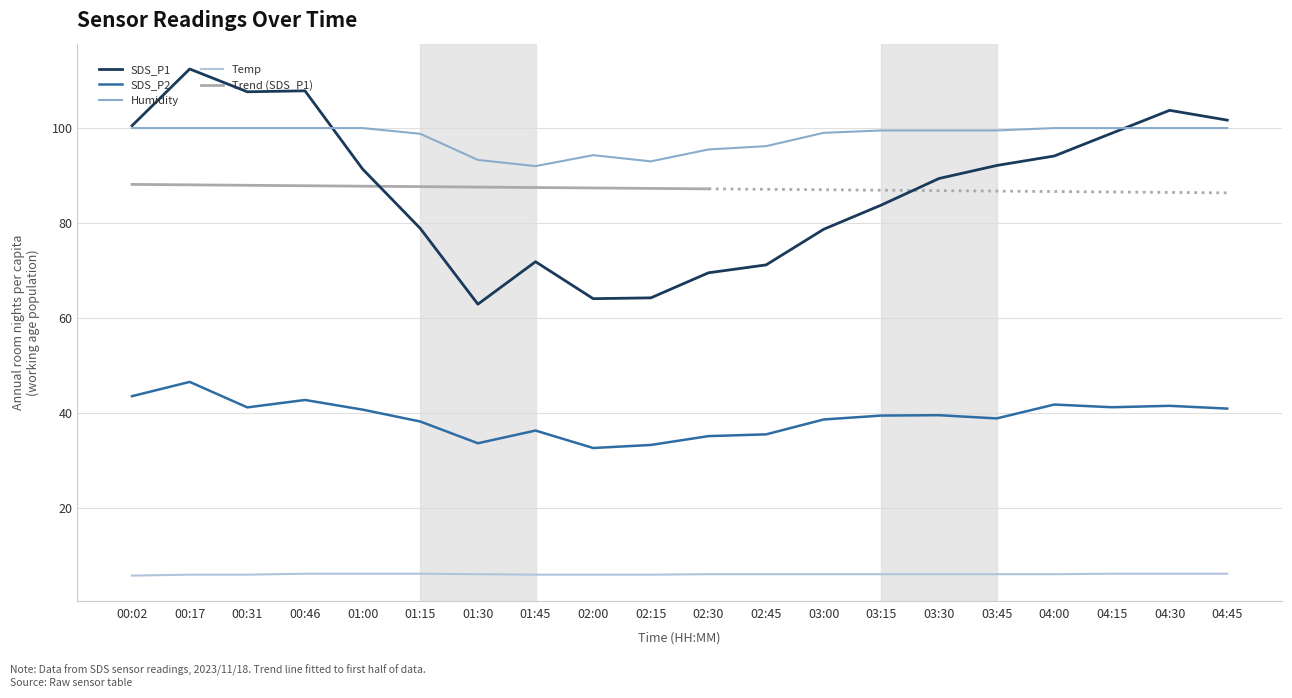

Is the value of Humidity at 03:30 greater than the value of SDS_P2 at 01:45?

Yes